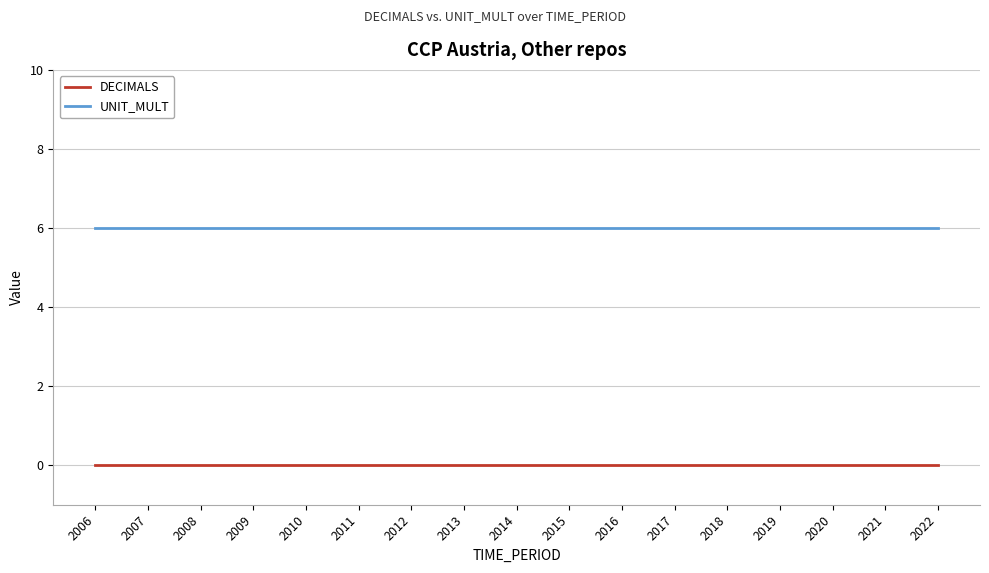

Which series has the largest total across all categories?

UNIT_MULT